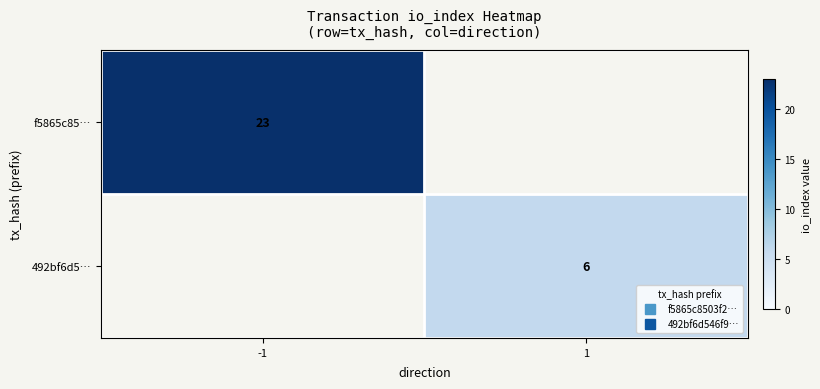

Rank the series by their maximum value, from lowest to highest.

492bf6d5…, f5865c85…